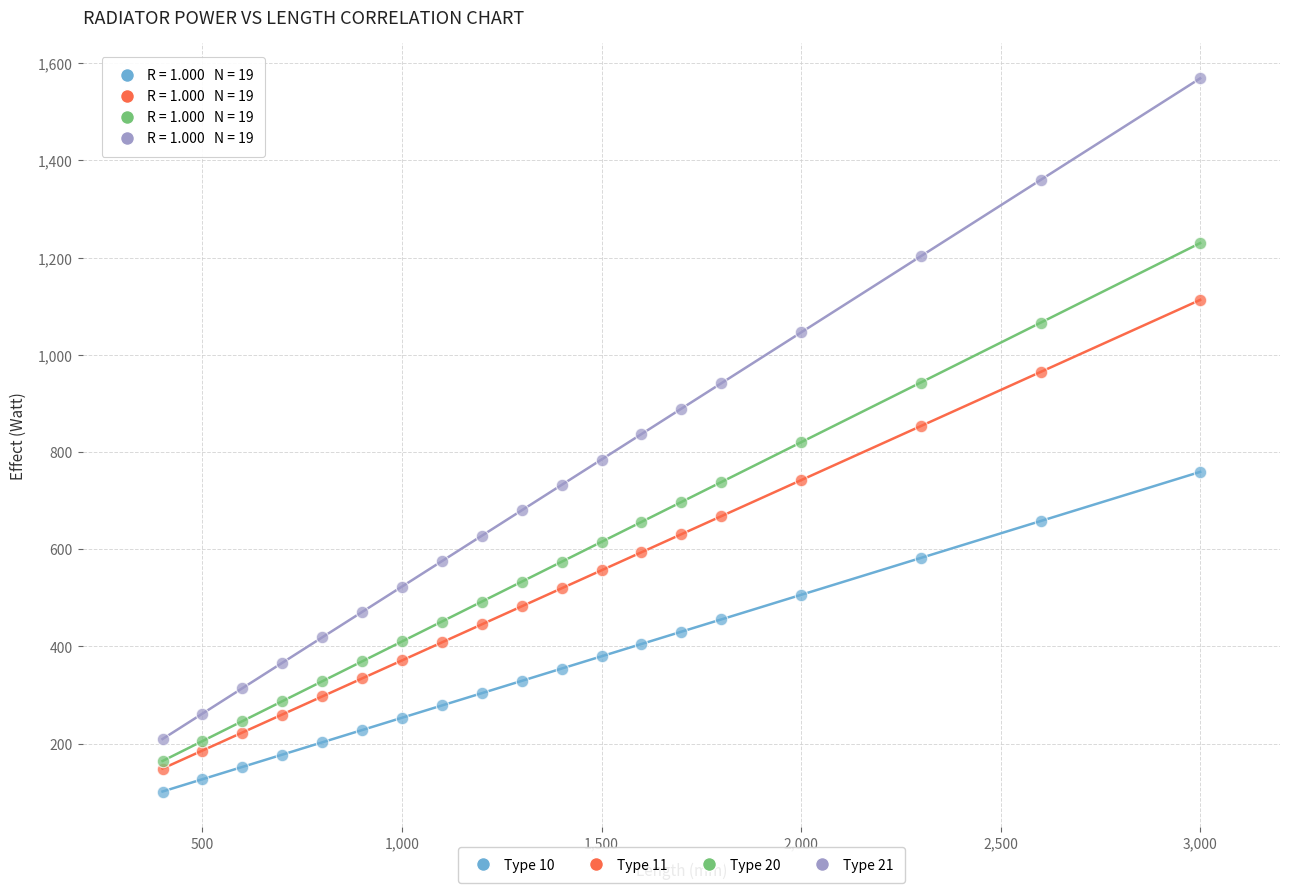

What are all the series names shown in the legend?

Type 10, Type 11, Type 20, Type 21